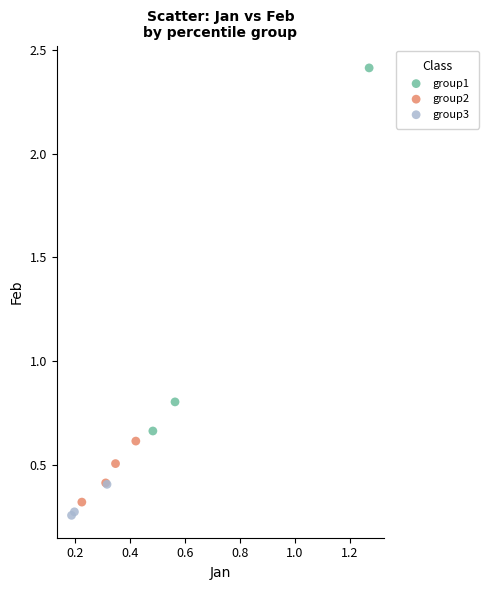

Which series reaches the maximum Y coordinate?

group1